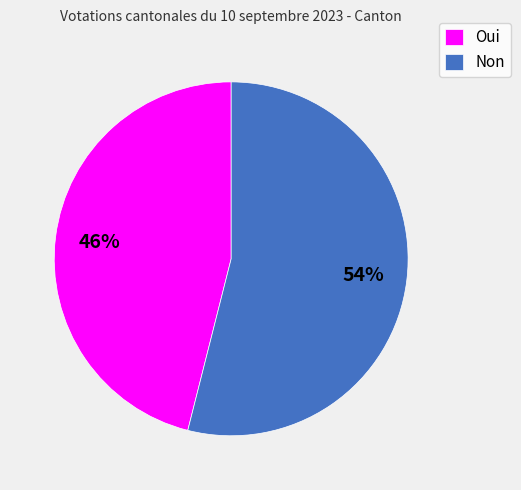

Combined, do Non and Oui account for over 50%?

Yes